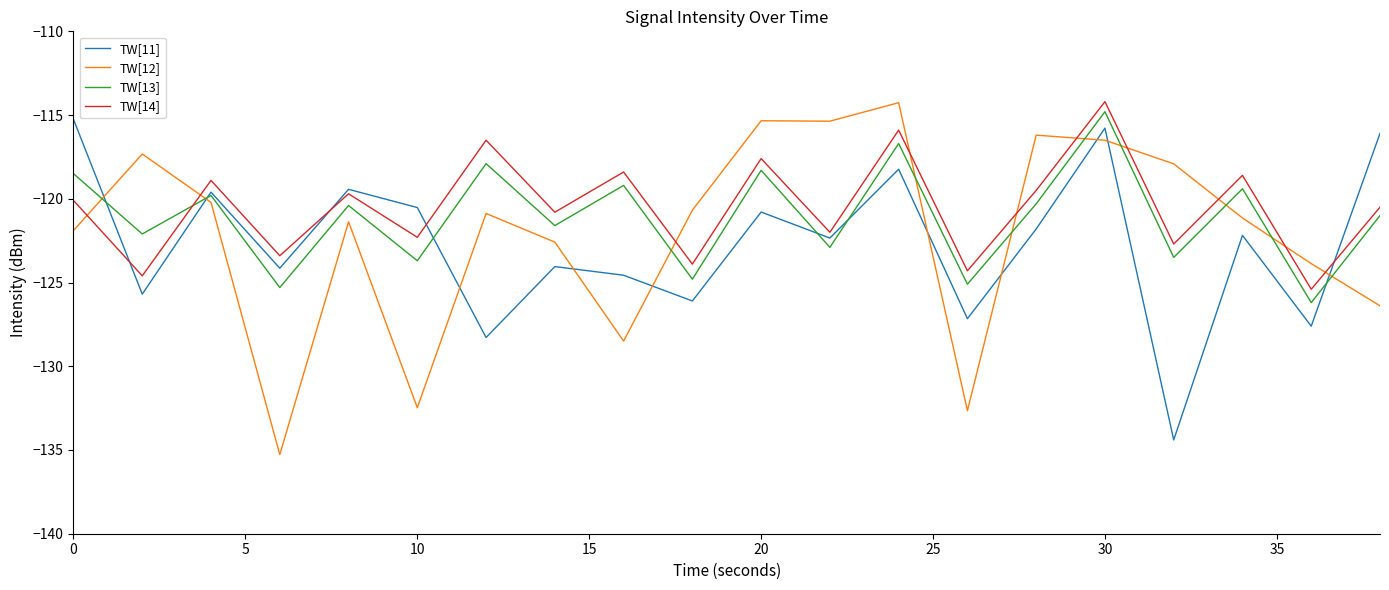

What is the difference between the maximum and minimum values in the TW[12] series?

21.0